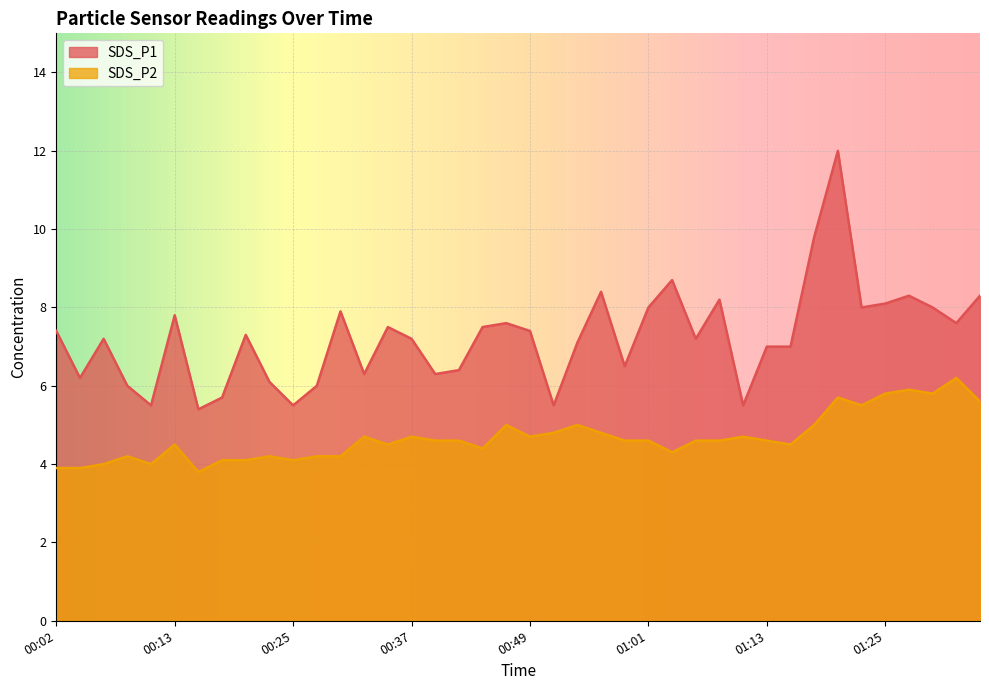

True or false: SDS_P2 and SDS_P1 intersect in this chart.

False